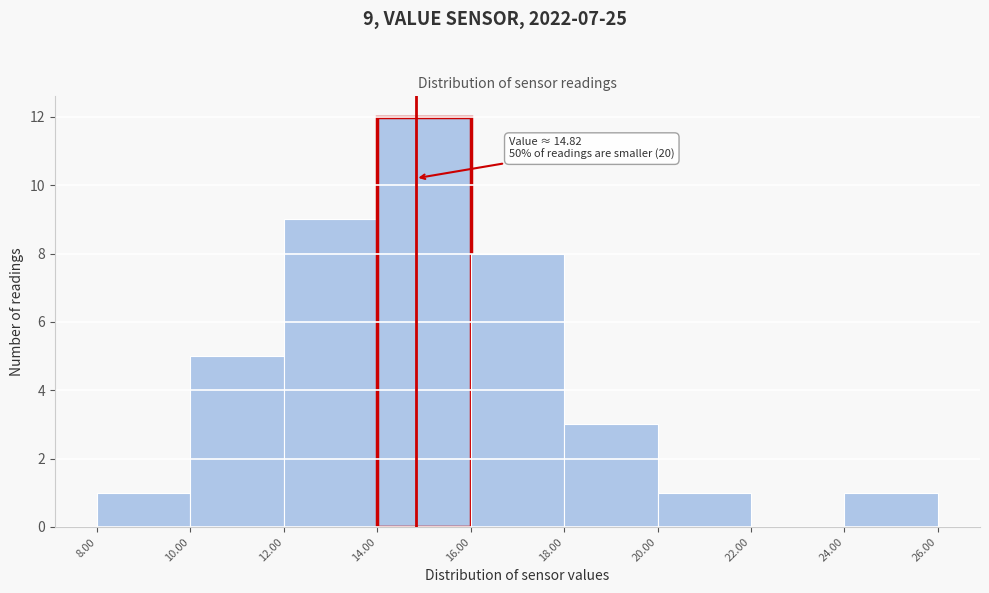

Which range on the x-axis has the tallest bar?

14.00 to 16.00